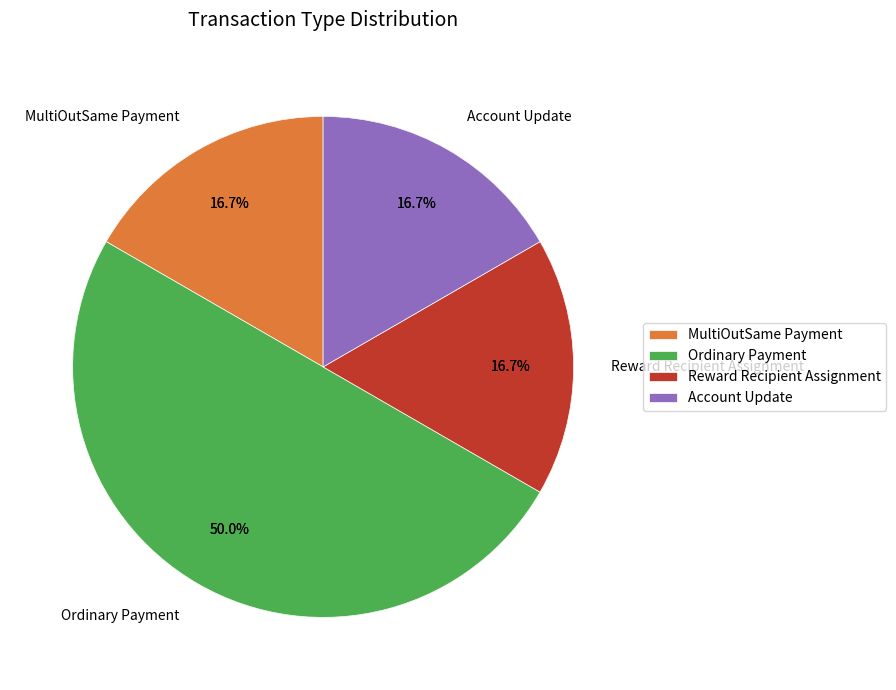

Which has a higher value, Reward Recipient Assignment or Ordinary Payment?

Ordinary Payment